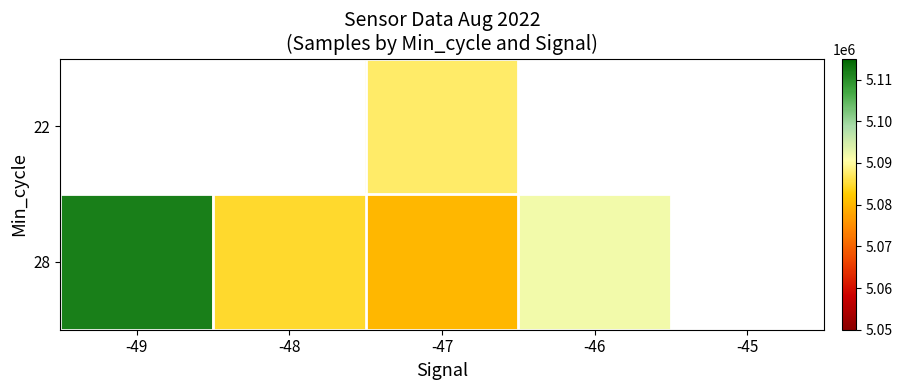

Between -49 and -47, which series saw the biggest shift?

28